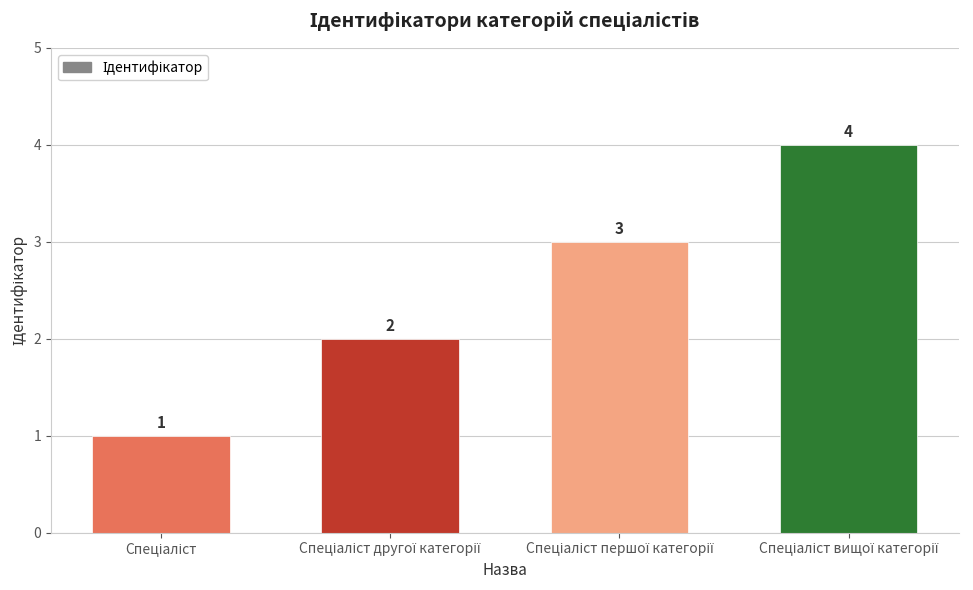

Reading left to right, list all the values displayed in this chart.

1	2	3	4